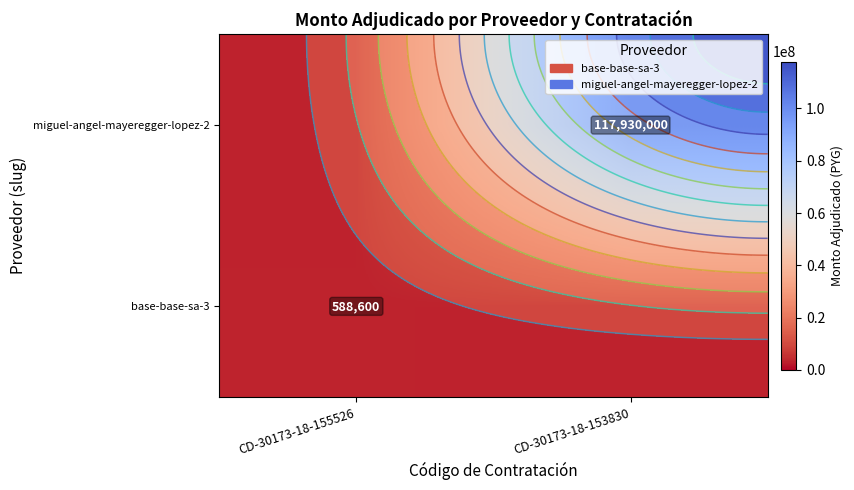

What is the sum of the miguel-angel-mayeregger-lopez-2 values at CD-30173-18-153830 and CD-30173-18-155526?

117930000